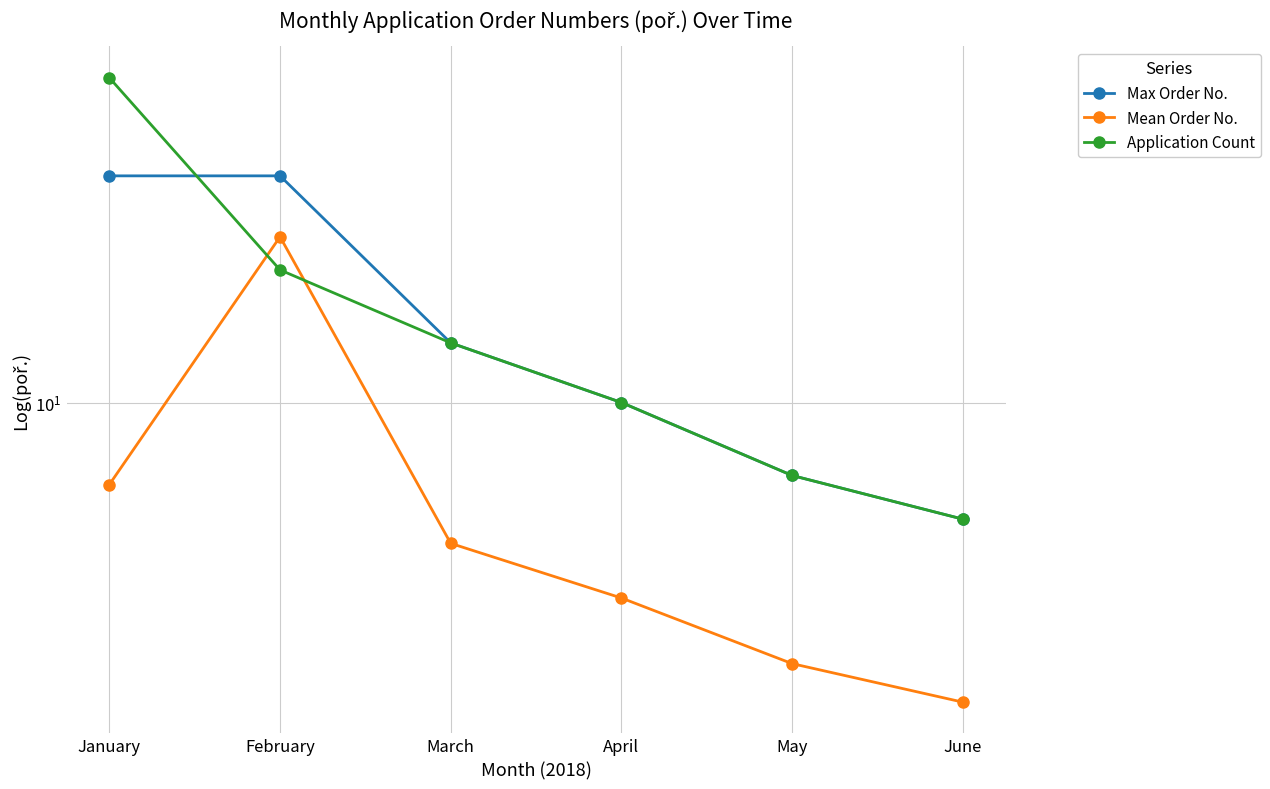

Is the value of Max Order No. at April greater than the value of Application Count at April?

No